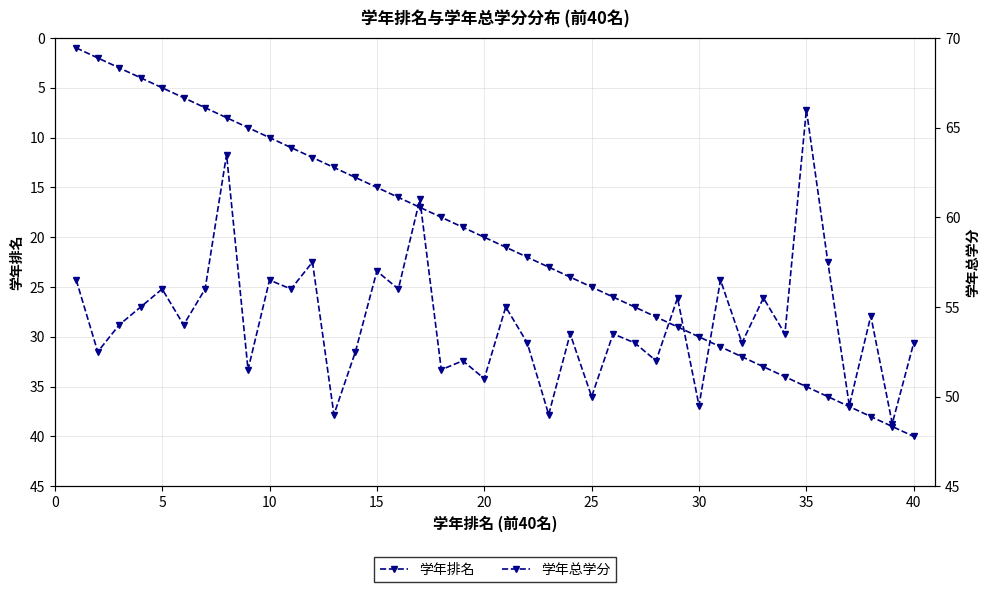

What is the minimum value for 学年总学分?

48.5